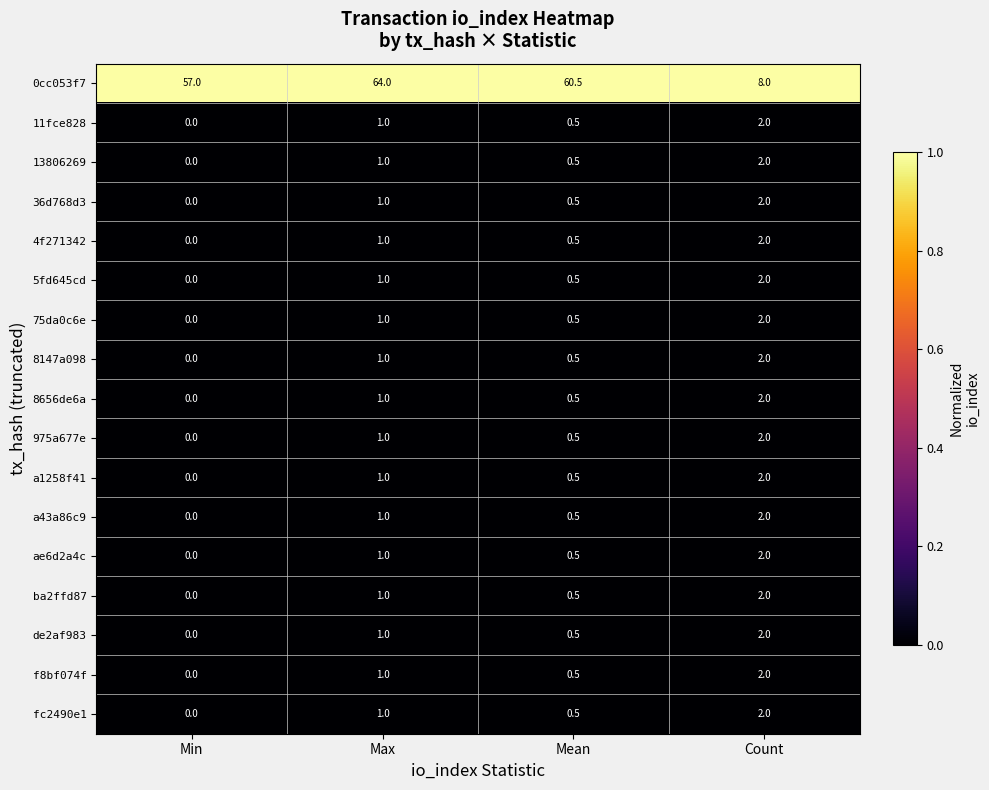

Rank the categories by 36d768d3 value from lowest to highest.

Min, Mean, Max, Count